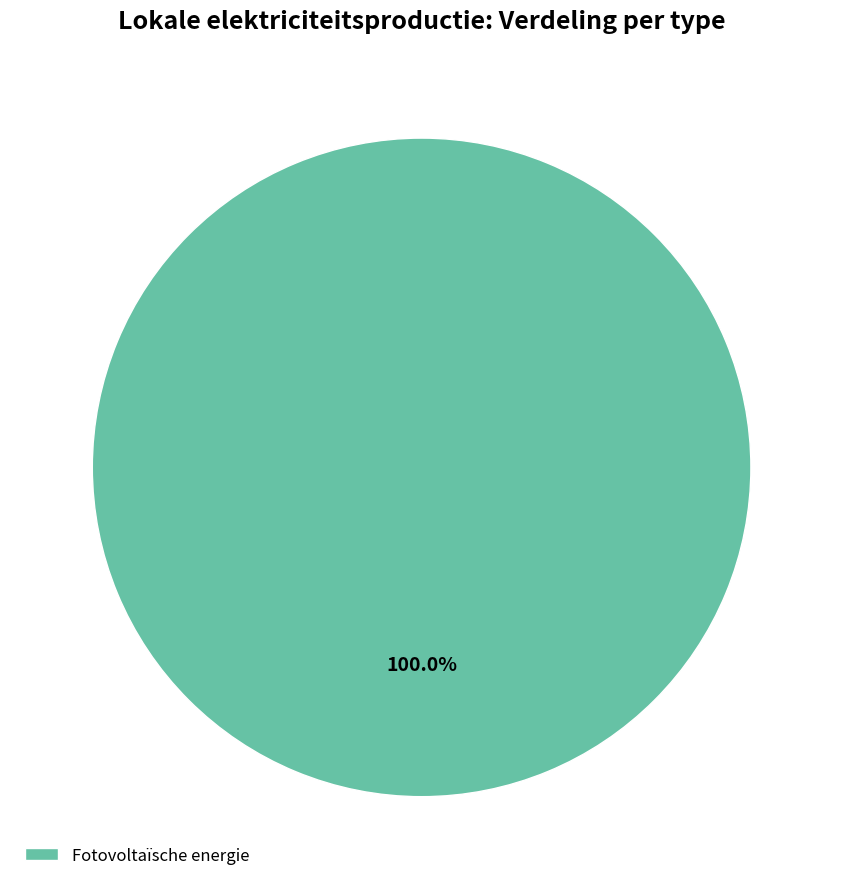

What is the majority slice?

Fotovoltaïsche energie